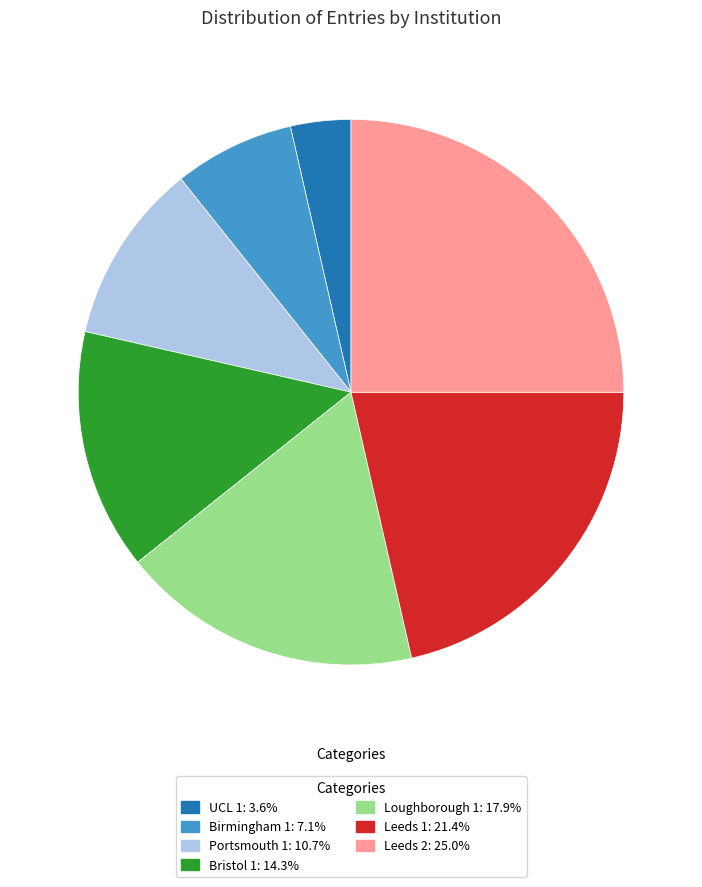

How many segments does this pie chart have?

7